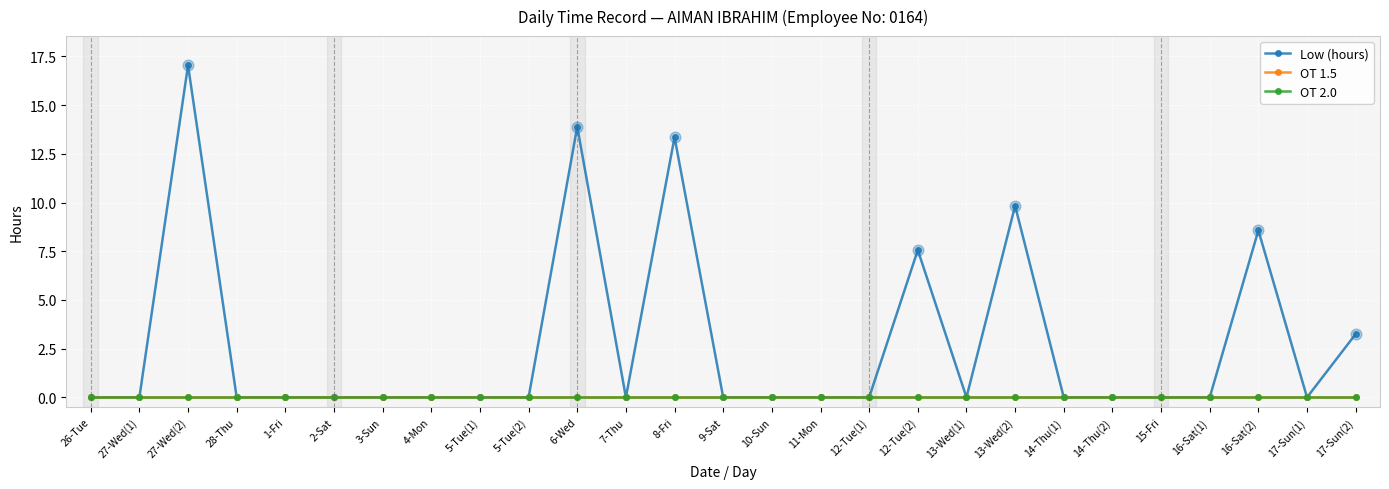

Is the value of OT 2.0 at 5-Tue(1) greater than the value of Low (hours) at 12-Tue(1)?

No